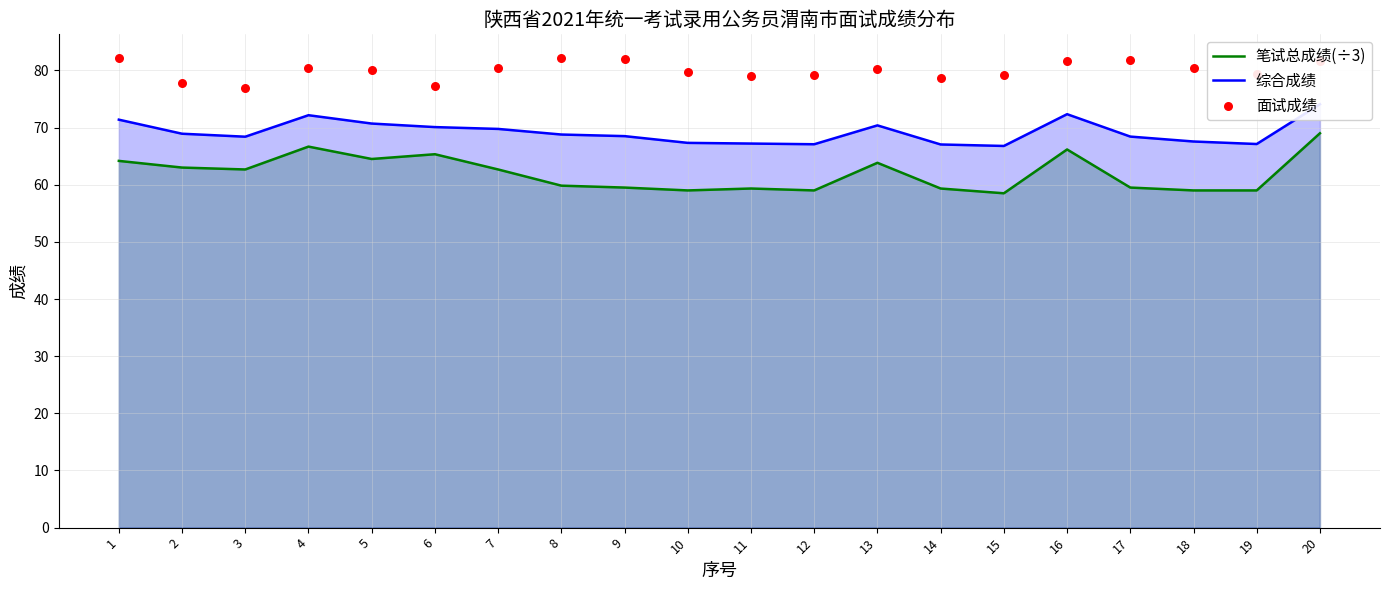

Which series has the largest total across all categories?

面试成绩